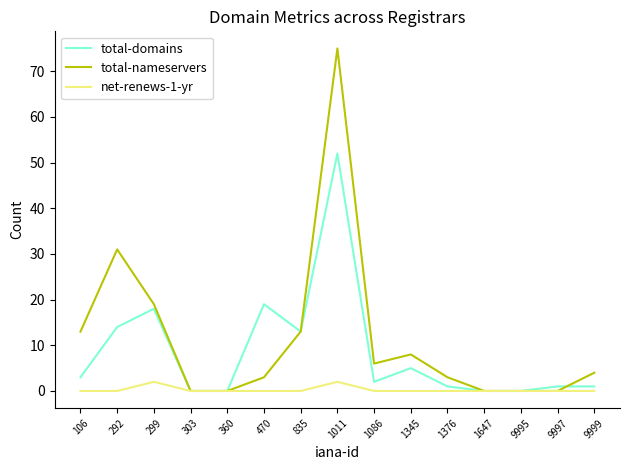

How many lines are shown in the chart?

3